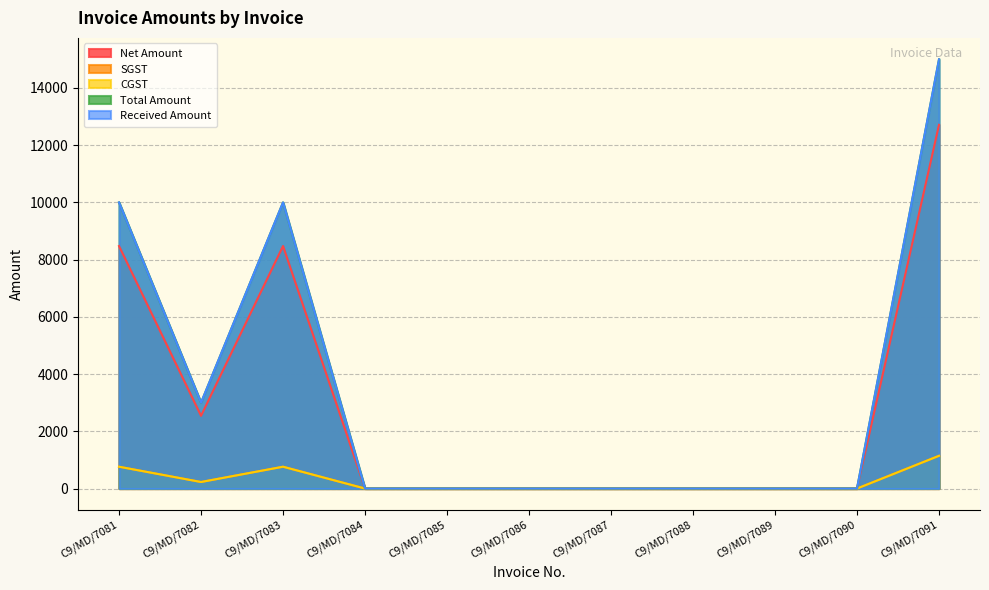

Between C9/MD/7081 and C9/MD/7085, which series saw the biggest shift?

Total Amount